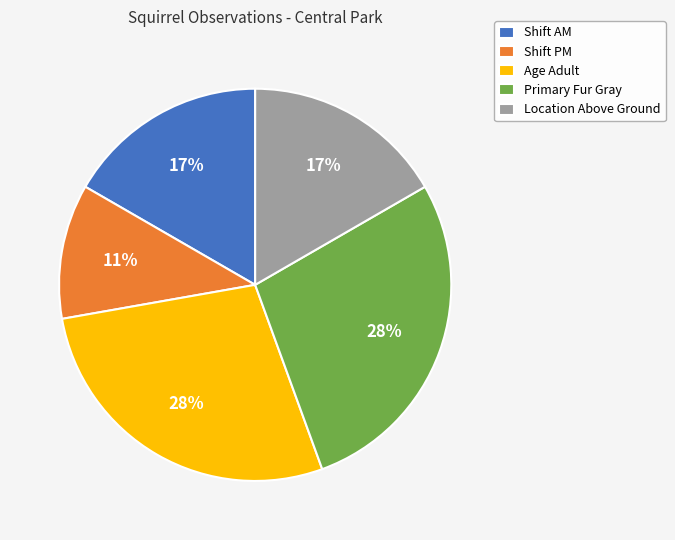

True or false: Location Above Ground accounts for 17% of the total.

True